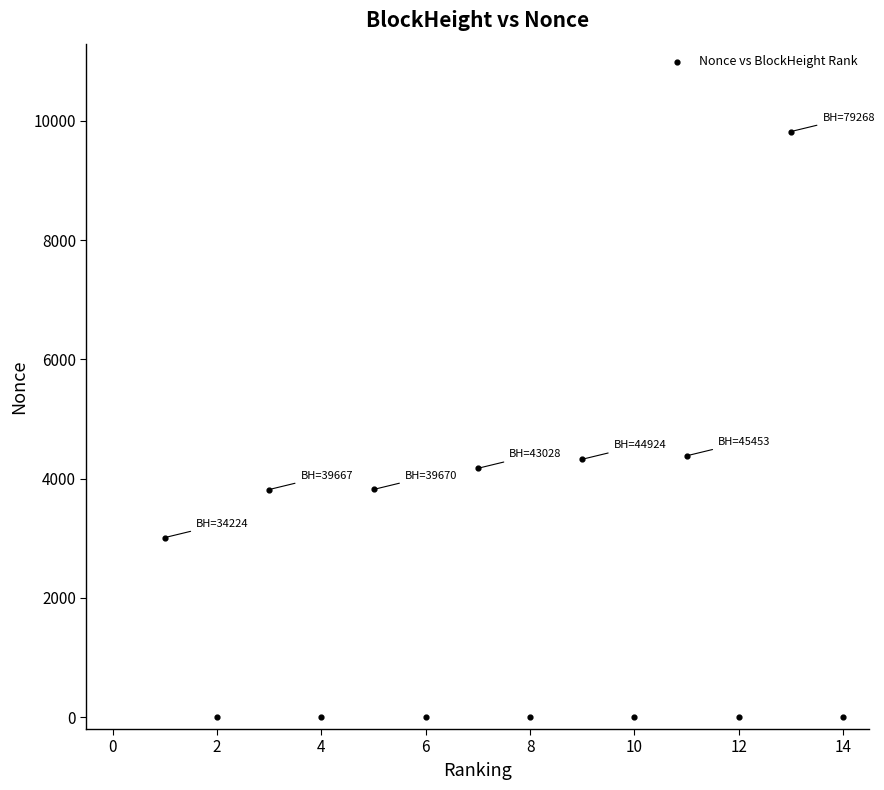

What is the range of X values (max minus min)?

13